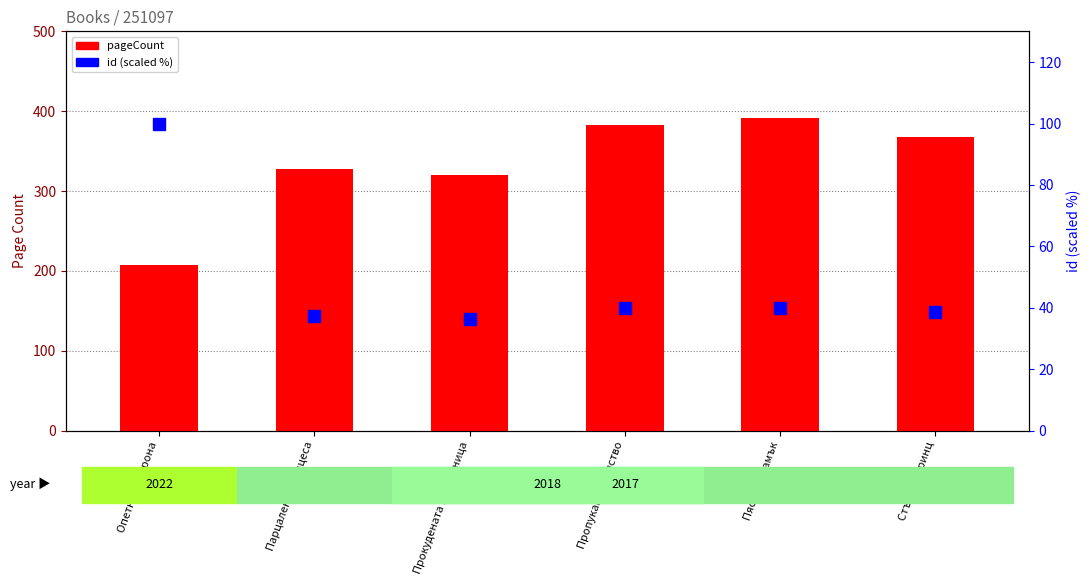

What are all the series names shown in the legend?

pageCount, id (scaled %)